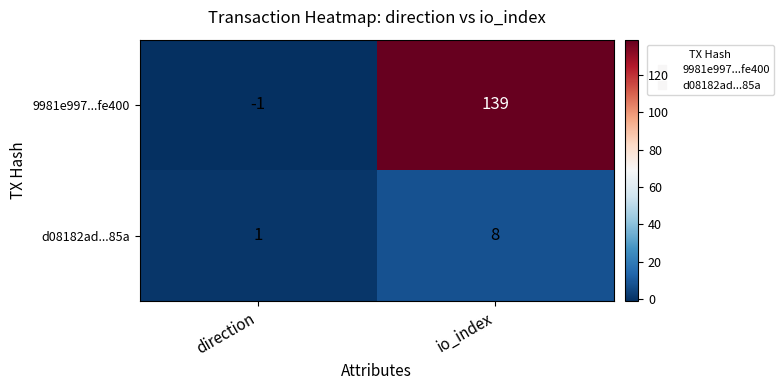

Which series has the largest total across all categories?

9981e997...fe400